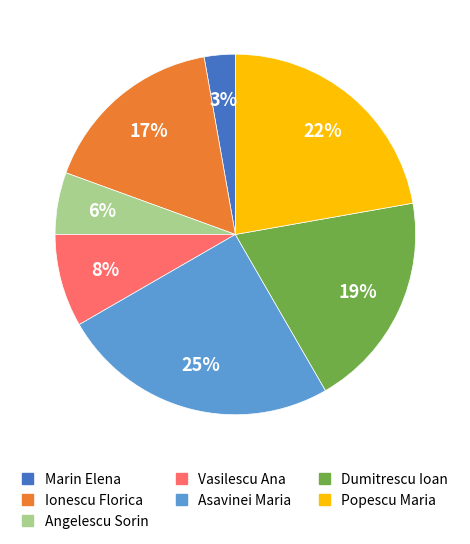

Does Ionescu Florica account for over 50% of the chart?

No